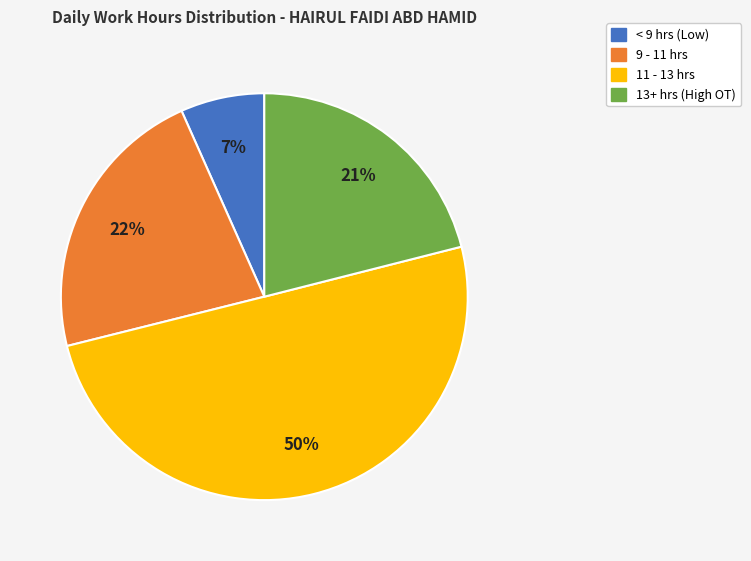

To the nearest percent, what is the average slice percentage?

25%